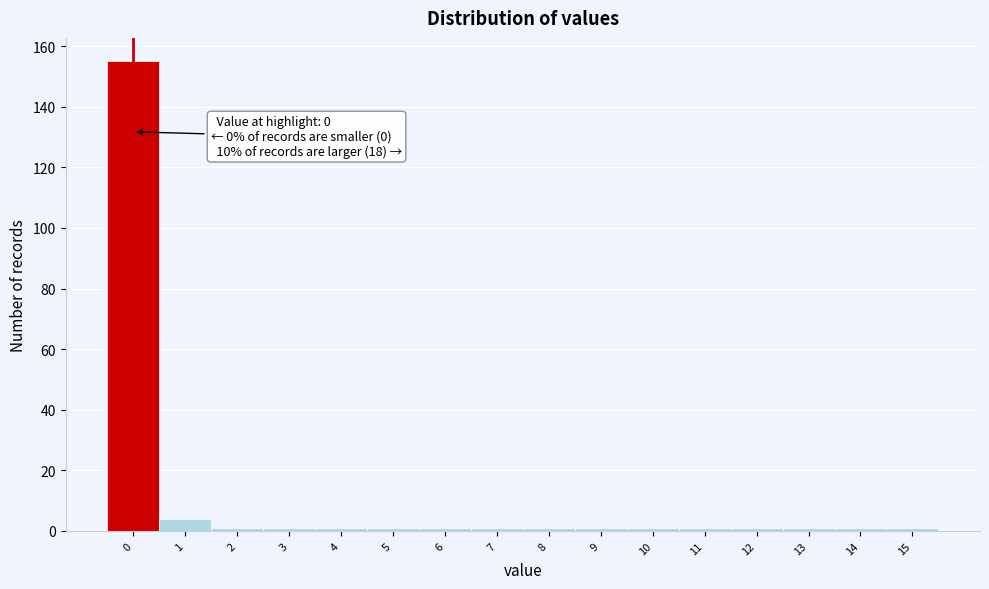

Reading left to right, extract all data points from this chart.

155	4	1	1	1	1	1	1	1	1	1	1	1	1	1	1